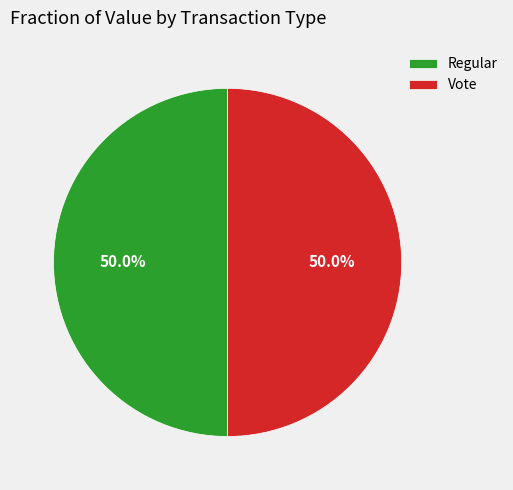

What portion of the pie excludes Vote?

50.0%